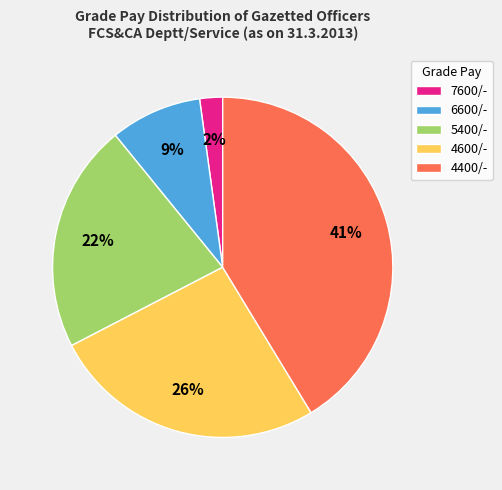

Which category has the smallest portion of the pie?

7600/-